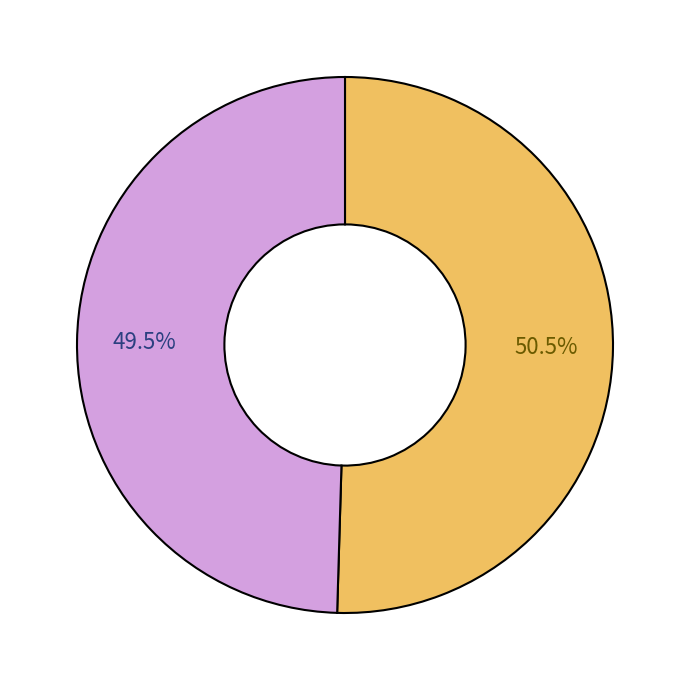

Is there any slice that represents more than half of the pie?

Yes